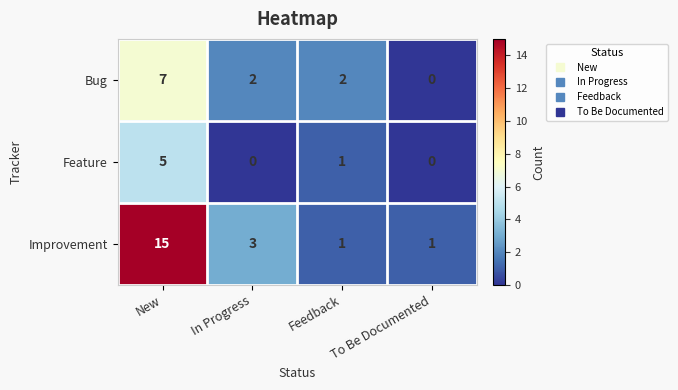

Rank the series by their maximum value, from highest to lowest.

Improvement, Bug, Feature